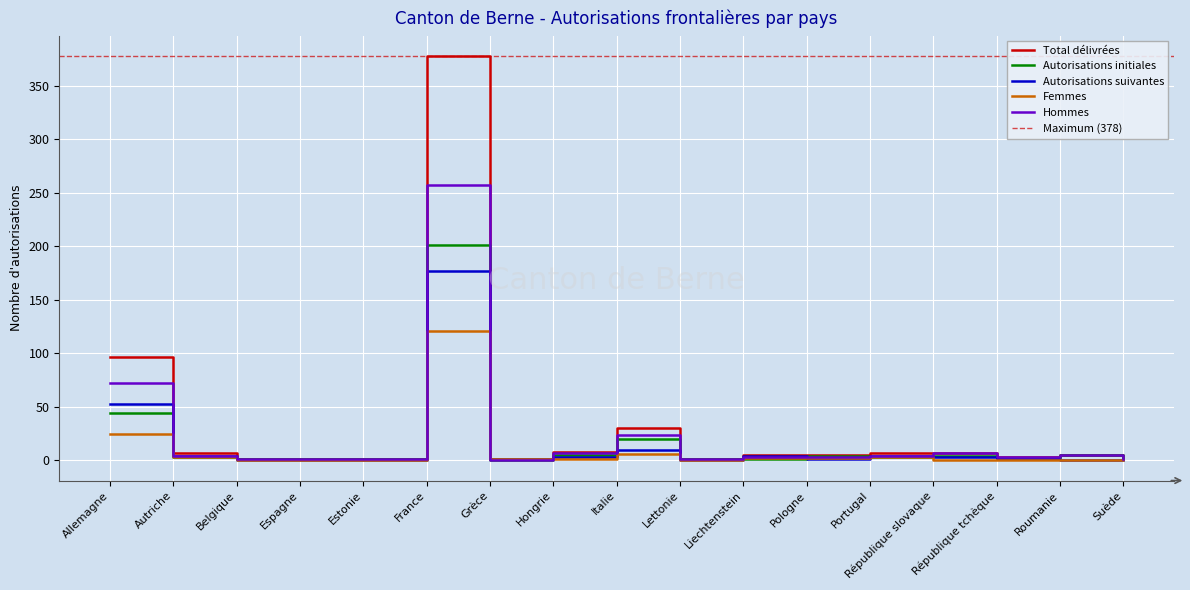

What is the spread (max minus min) of values at Allemagne?

72